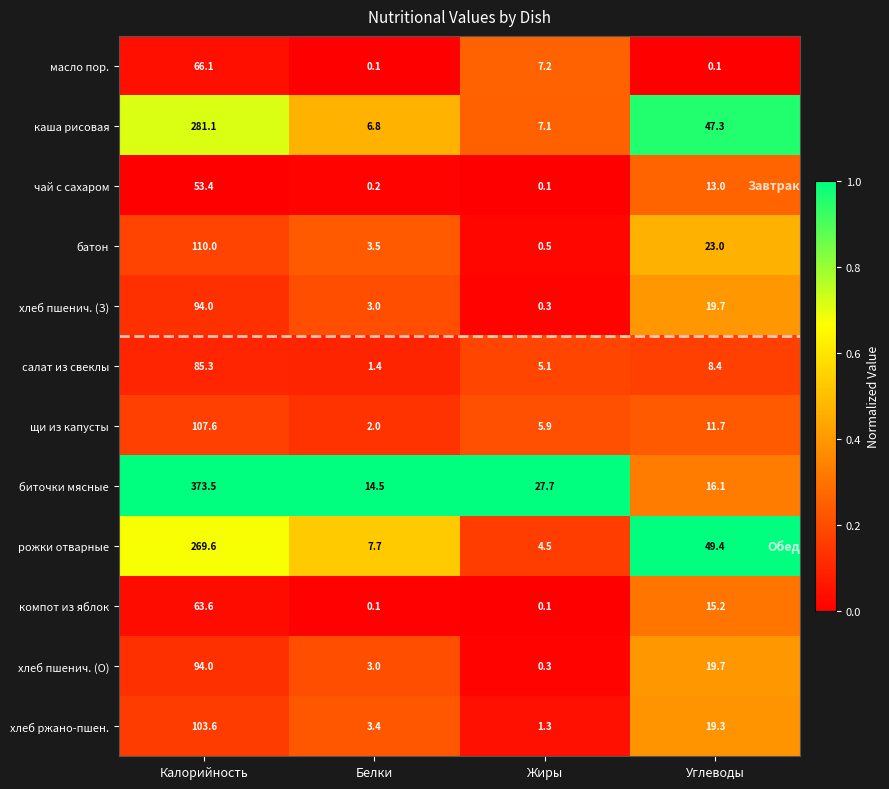

Is it true that щи из капусты equals 3.3 at Белки?

False